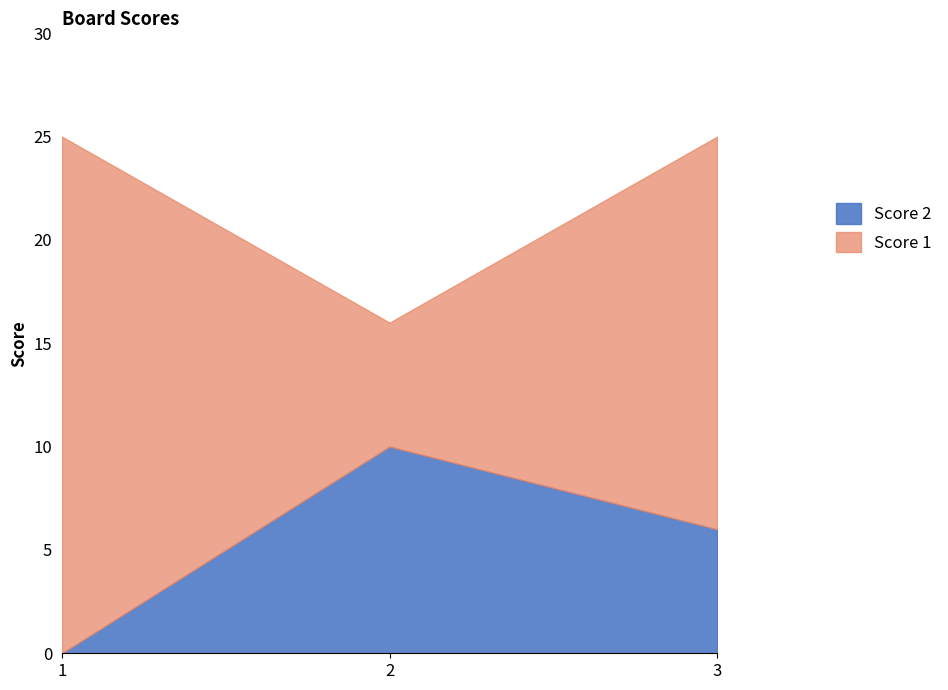

What is the difference between the values at 3 and 2?

4